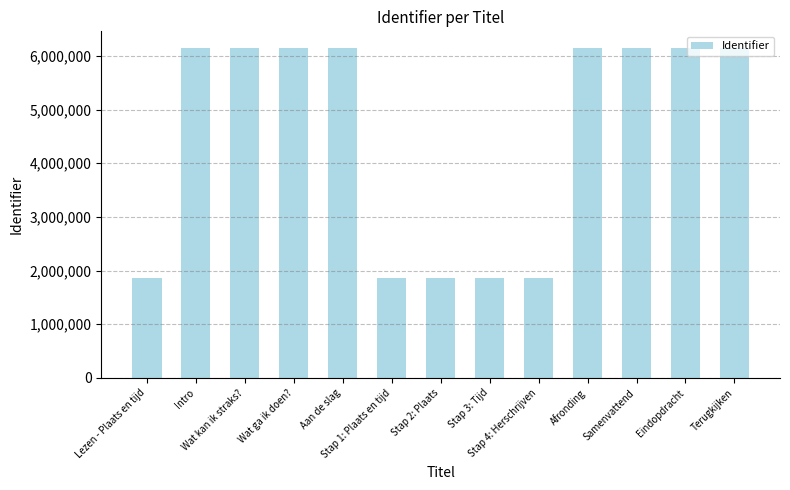

What is the difference between the maximum and minimum values?

4298295